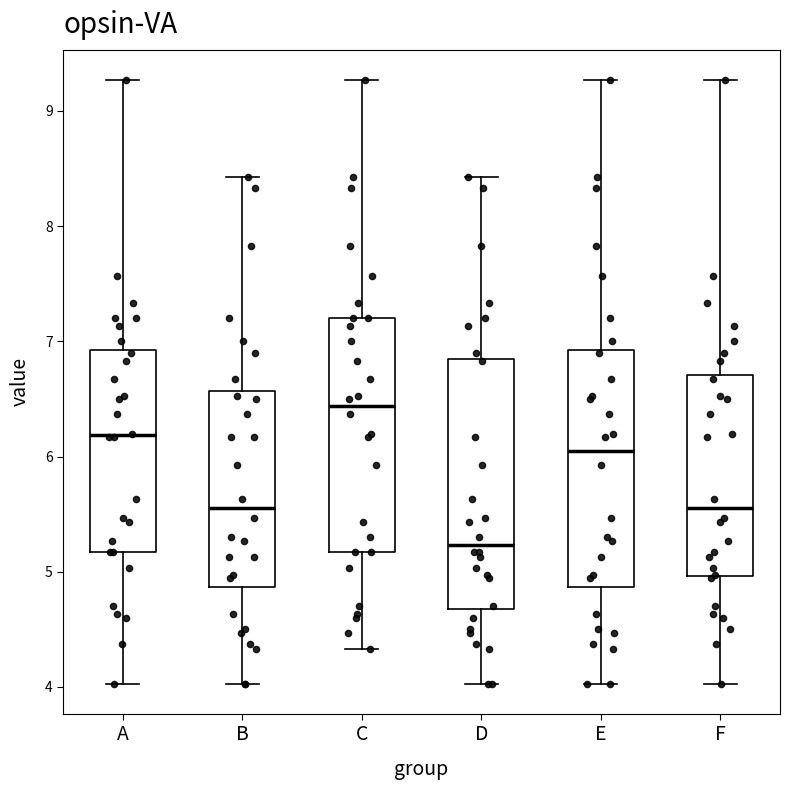

Reading left to right, read every box against the y-axis: the position of its median line, the range the box covers, and the ends of its whiskers. The values are not printed on the chart, so give them approximately, as read against the axis.

A: median 6.2, box 5.2 to 6.9, whiskers 4.0 to 9.3
B: median 5.6, box 4.9 to 6.6, whiskers 4.0 to 8.4
C: median 6.4, box 5.2 to 7.2, whiskers 4.3 to 9.3
D: median 5.2, box 4.7 to 6.8, whiskers 4.0 to 8.4
E: median 6.1, box 4.9 to 6.9, whiskers 4.0 to 9.3
F: median 5.6, box 5.0 to 6.7, whiskers 4.0 to 9.3